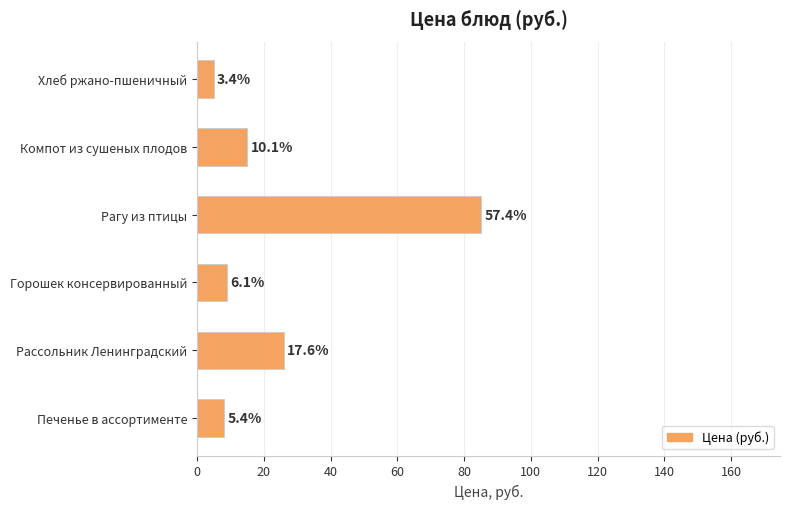

Does the chart contain any negative values?

No